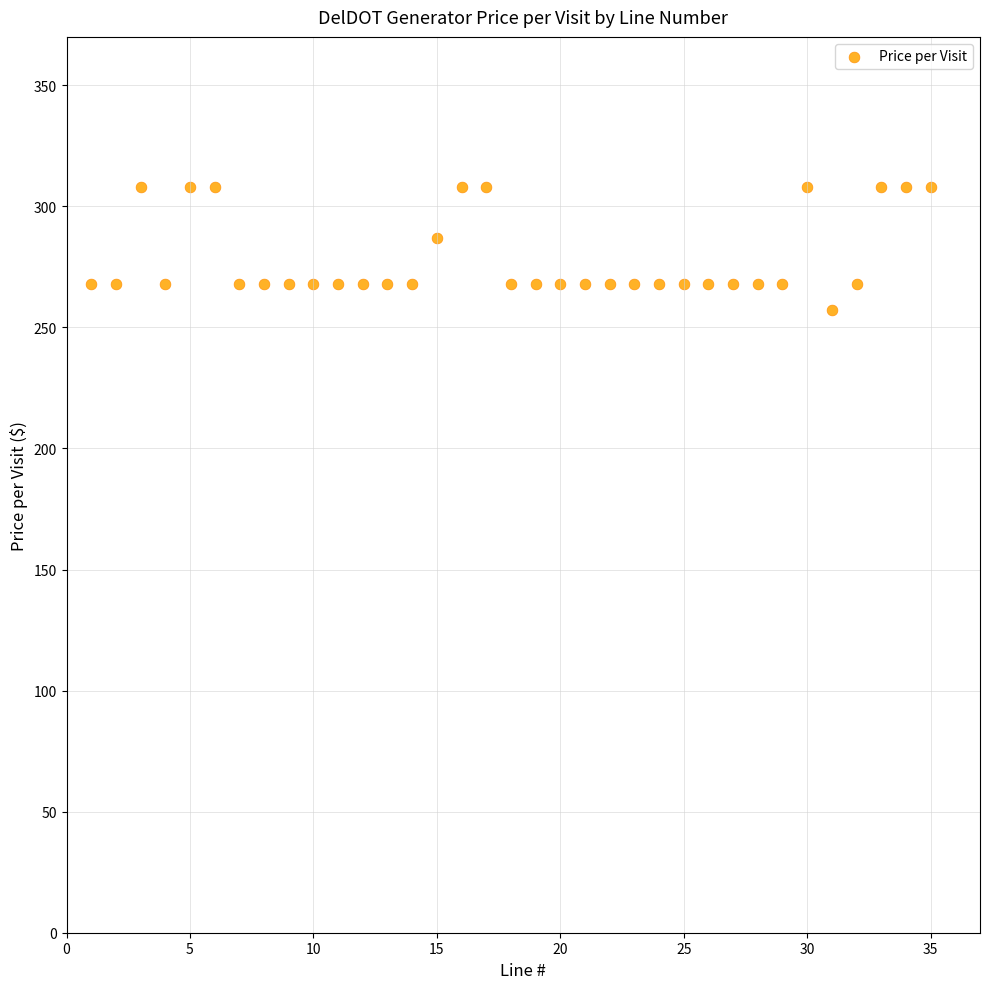

What Y value in the scatter plot is closest to 282?

287